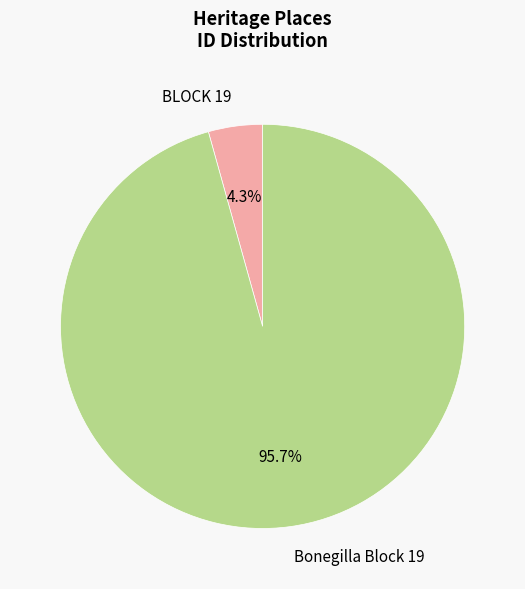

Does any single category account for the majority?

Yes